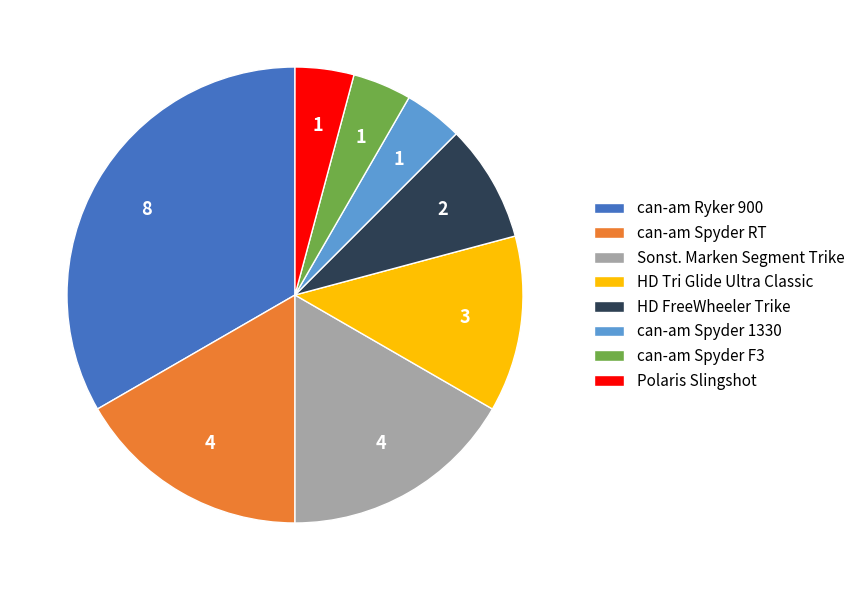

Do Sonst. Marken Segment Trike and HD Tri Glide Ultra Classic together represent more than half of the pie?

No